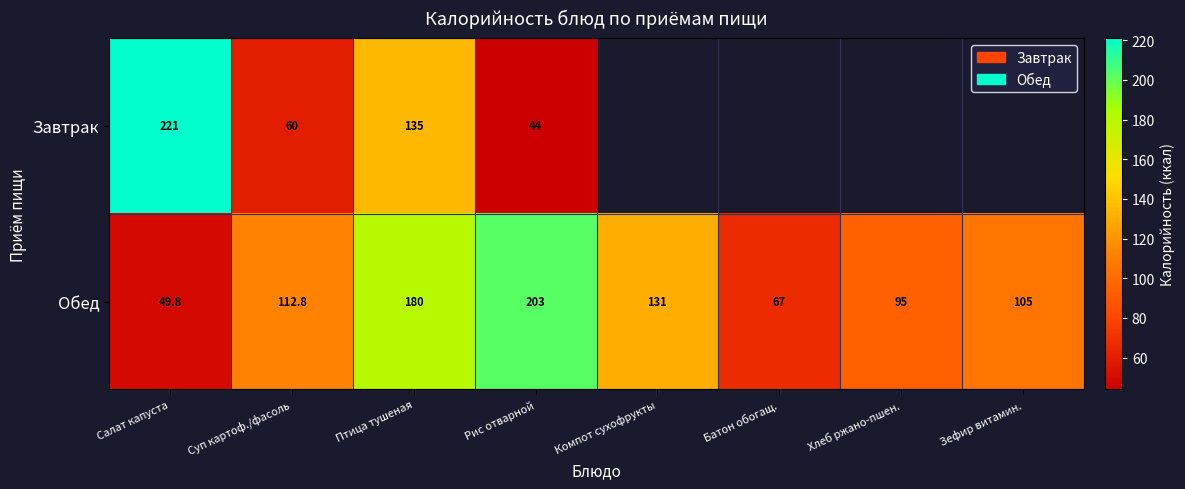

What is the difference between the Обед values at Птица тушеная and Батон обогащ.?

113.0